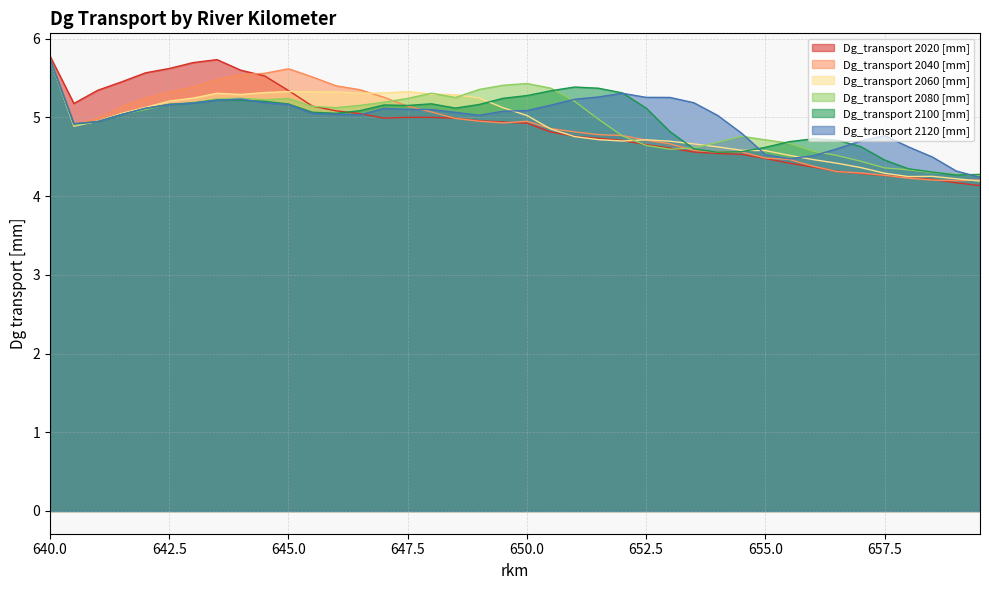

Rank the series by their maximum value, from highest to lowest.

Dg_transport 2020 [mm], Dg_transport 2040 [mm], Dg_transport 2060 [mm], Dg_transport 2080 [mm], Dg_transport 2100 [mm], Dg_transport 2120 [mm]